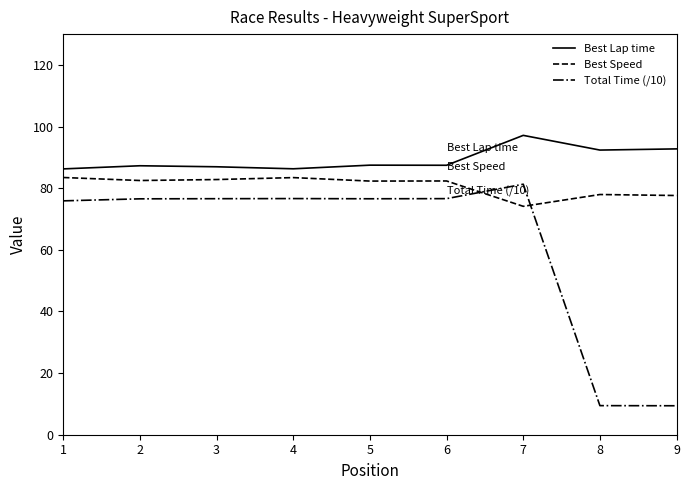

What is the difference between the second highest and second lowest values in the Total Time (/10) series?

67.2